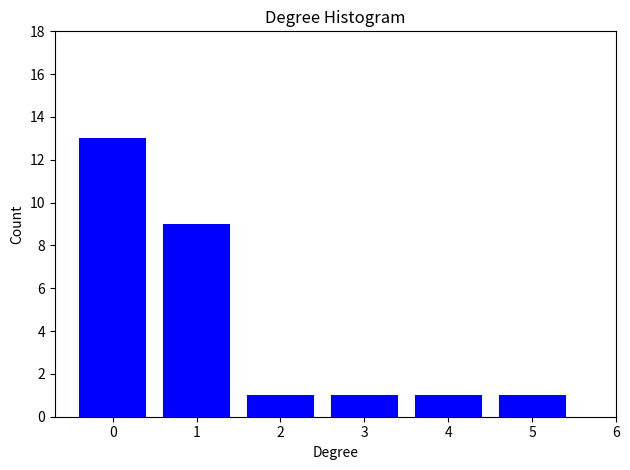

Reading left to right, list all the values displayed in this chart.

0=13	1=9	2=1	3=1	4=1	5=1